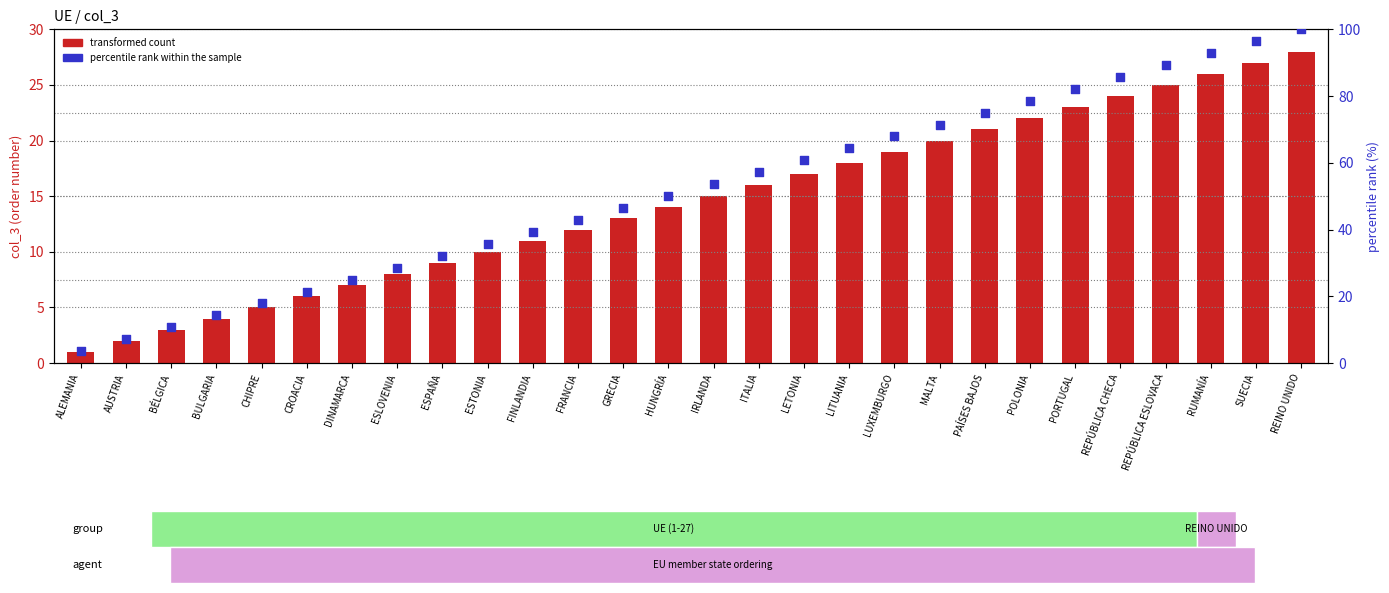

At how many categories does at least one series exceed 45?

16